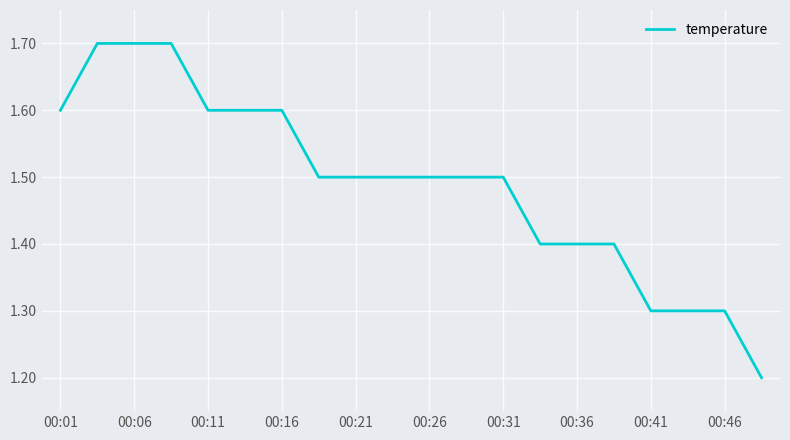

What is the difference between the maximum and minimum values?

0.5